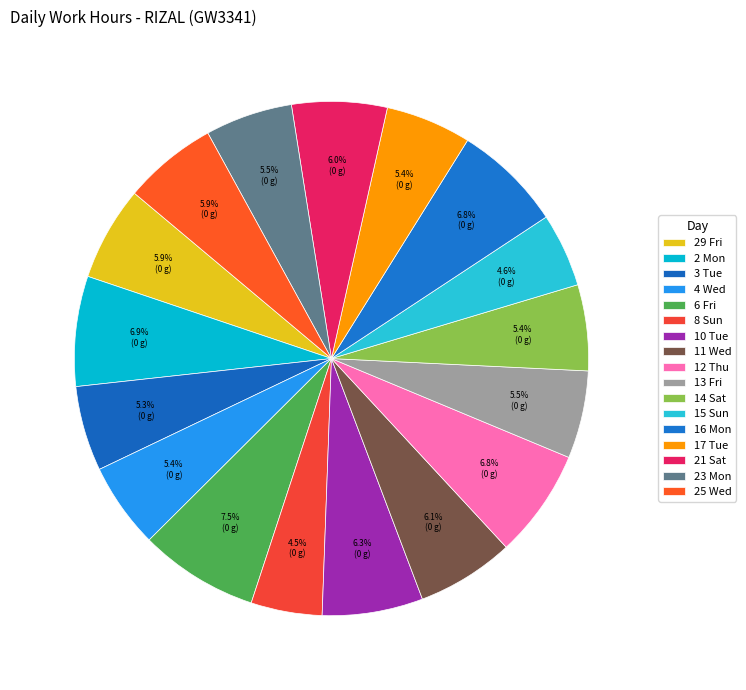

Count the number of slices in the pie.

17